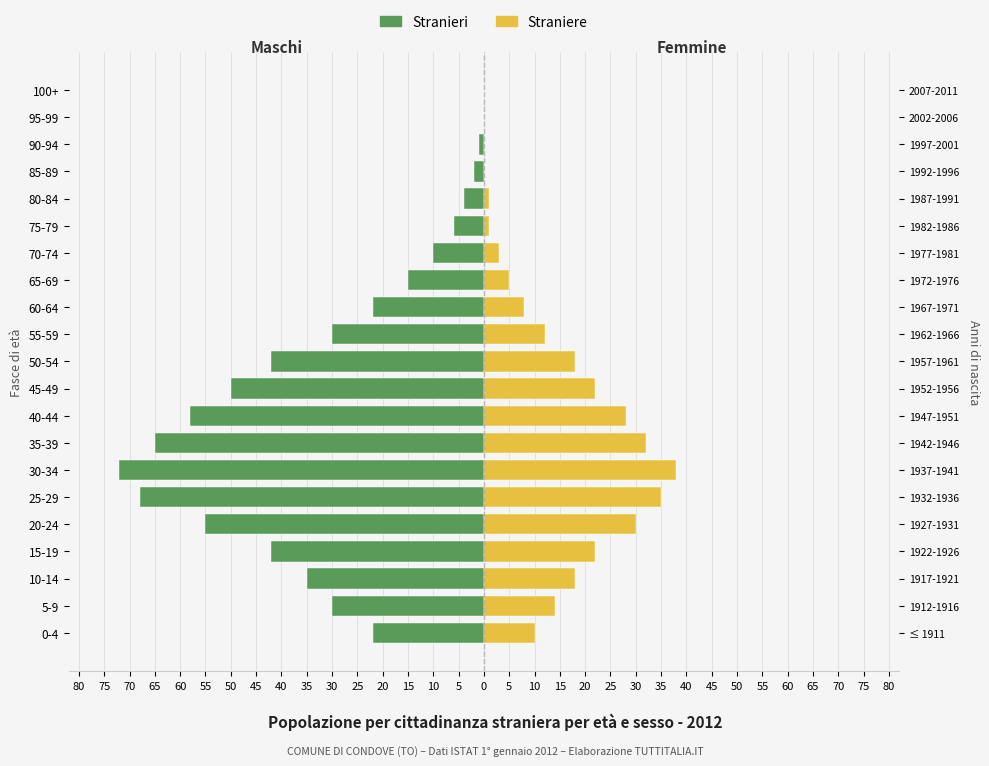

What is the spread (max minus min) of values at 15?

20